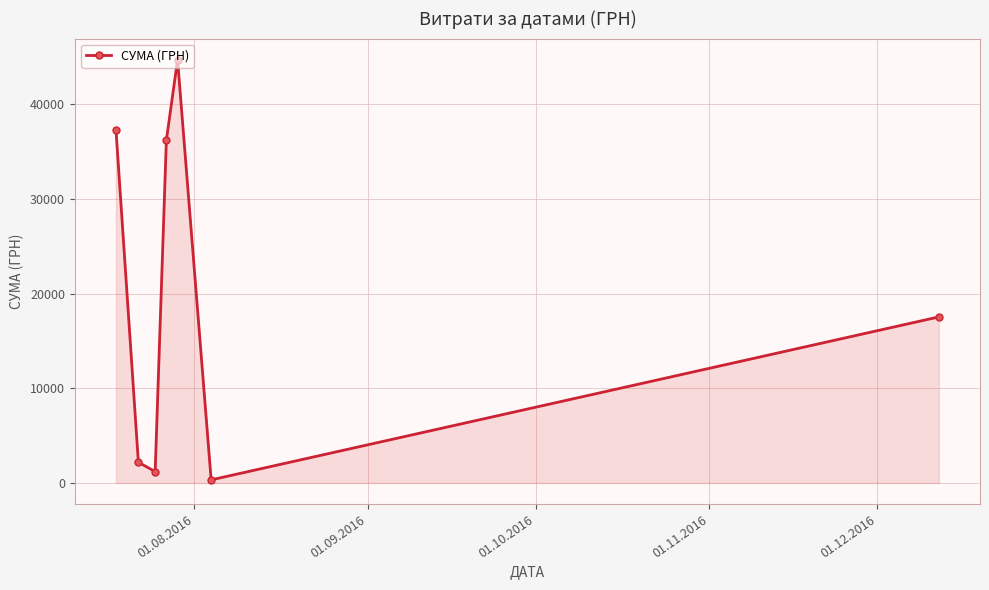

What is the value of the 7th point from the left?

17548.0